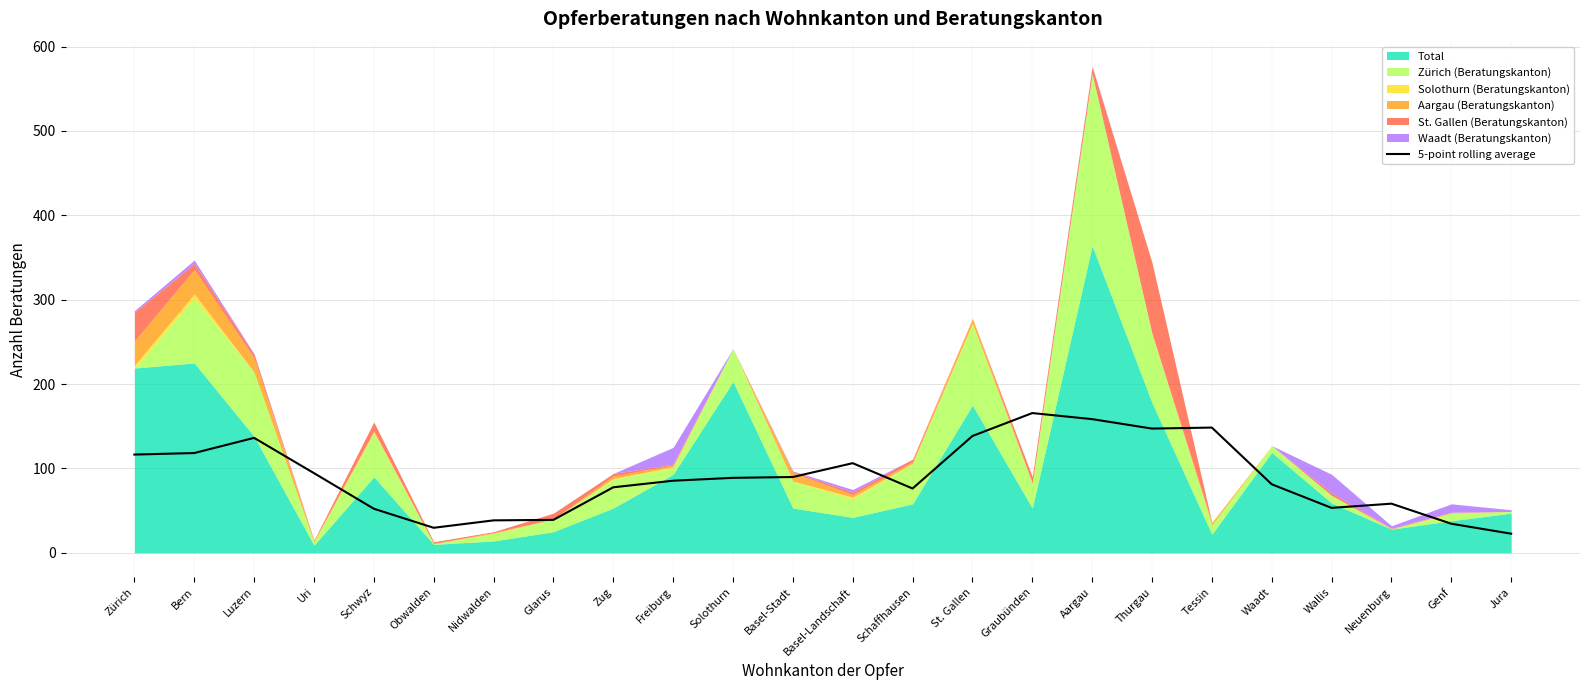

What position from the left is Genf?

23